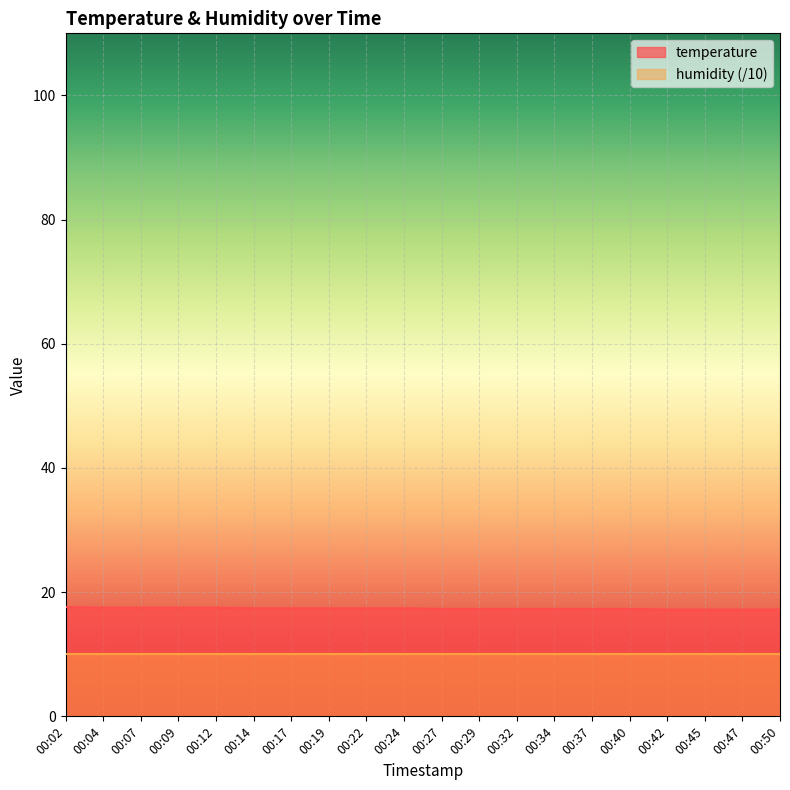

At which label is the value closest to 17?

00:42